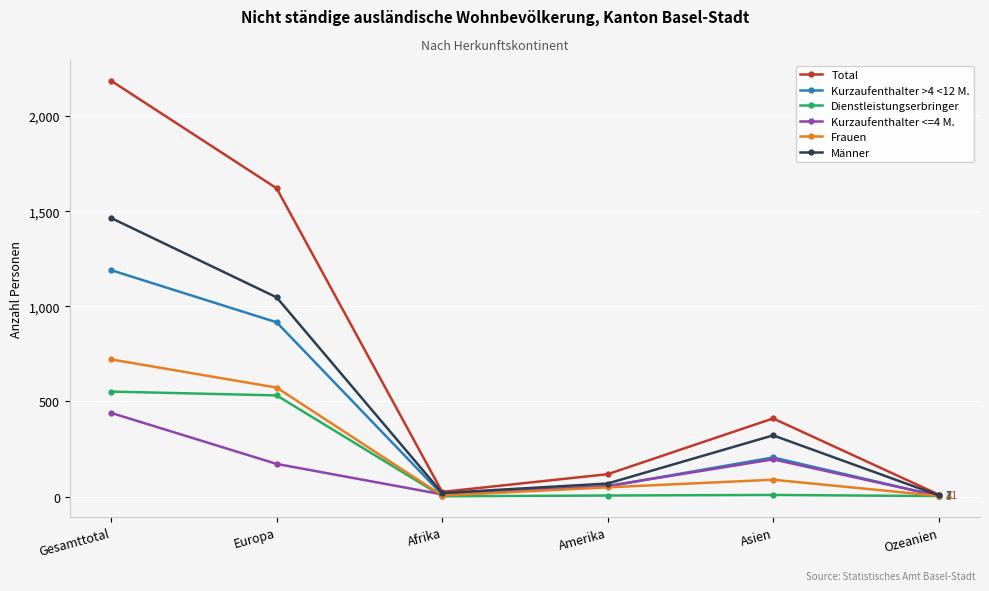

What is the spread (max minus min) of values at Asien?

402